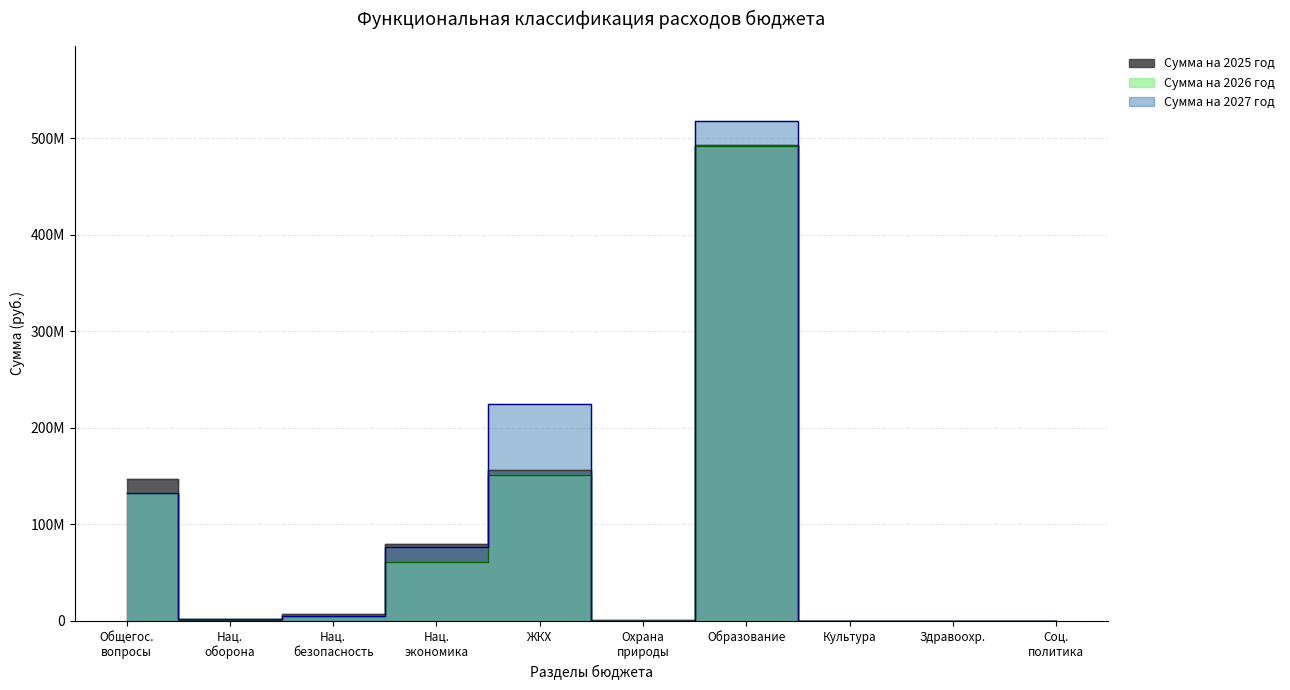

At which category is the sum across all series the highest?

Образование